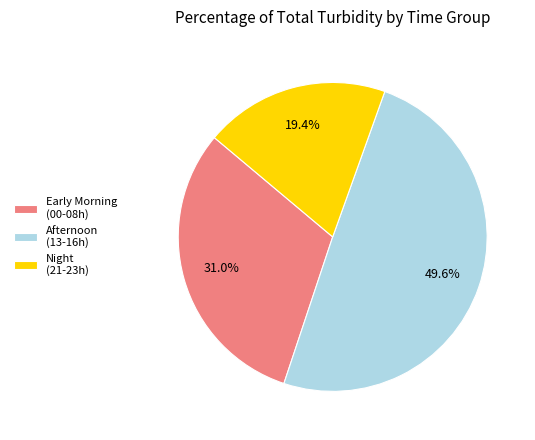

Rank the categories by value from lowest to highest.

Night (21-23h), Early Morning (00-08h), Afternoon (13-16h)